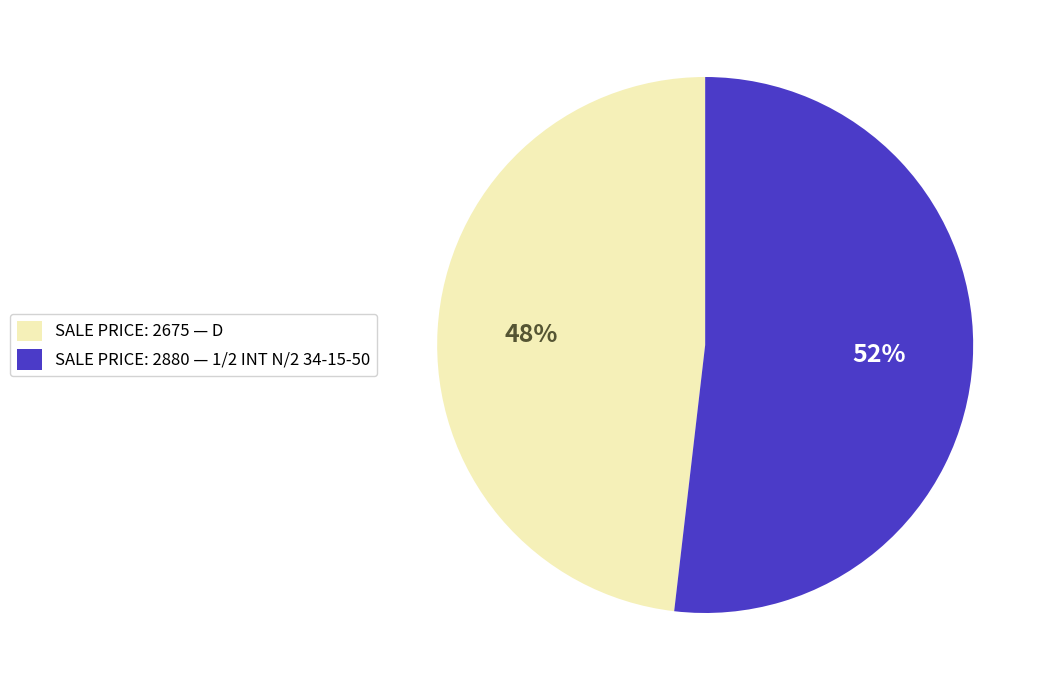

What is the largest slice in the pie chart?

SALE PRICE: 2880 — 1/2 INT N/2 34-15-50